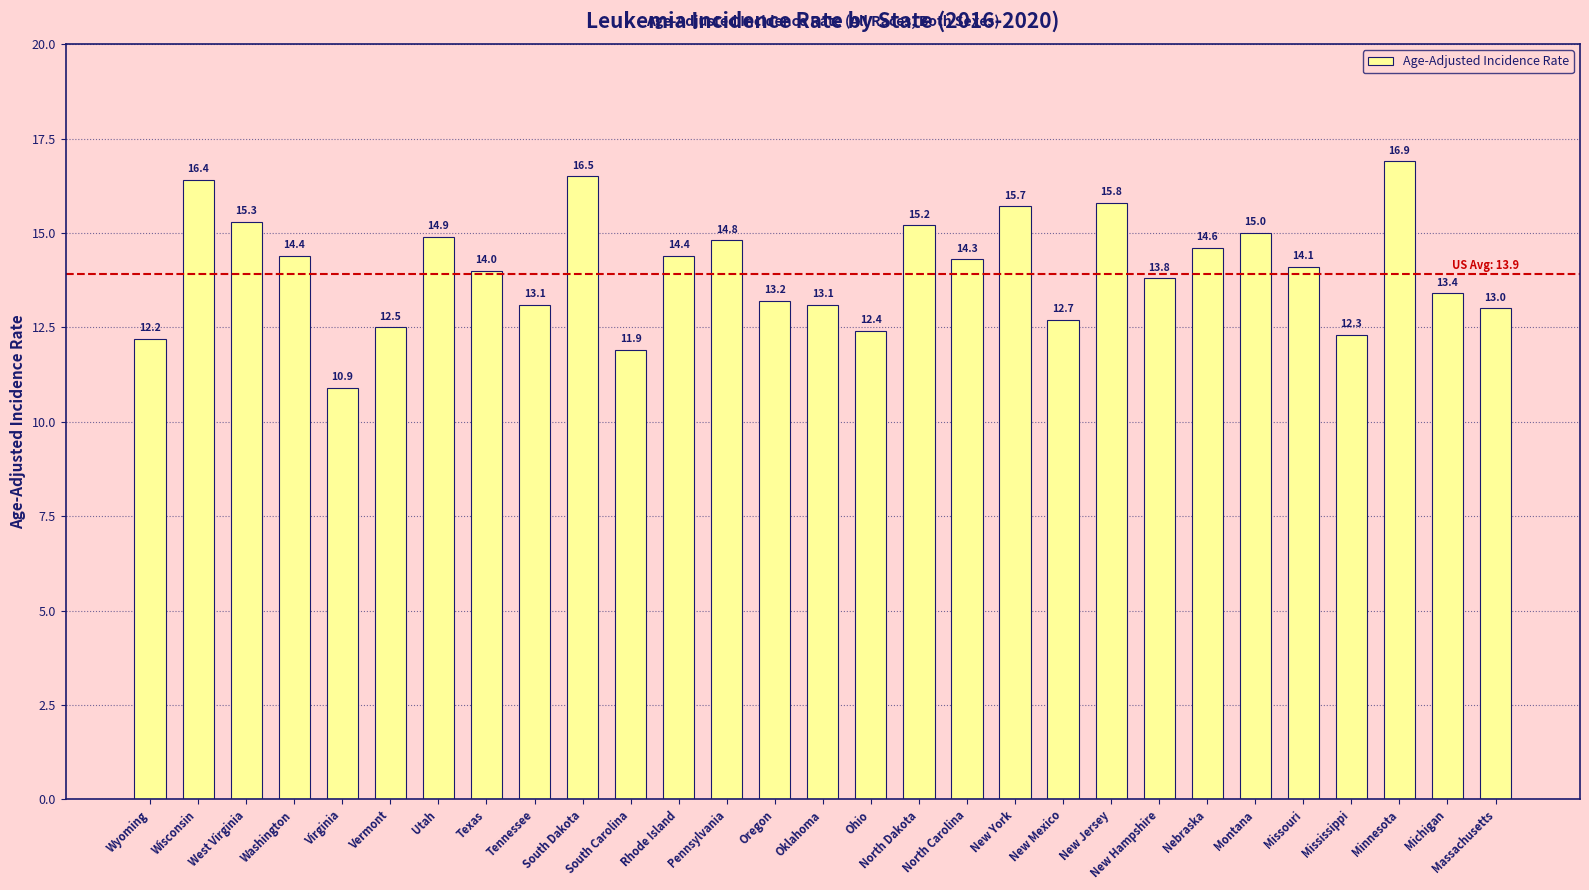

What is the difference between the maximum and minimum values?

6.0